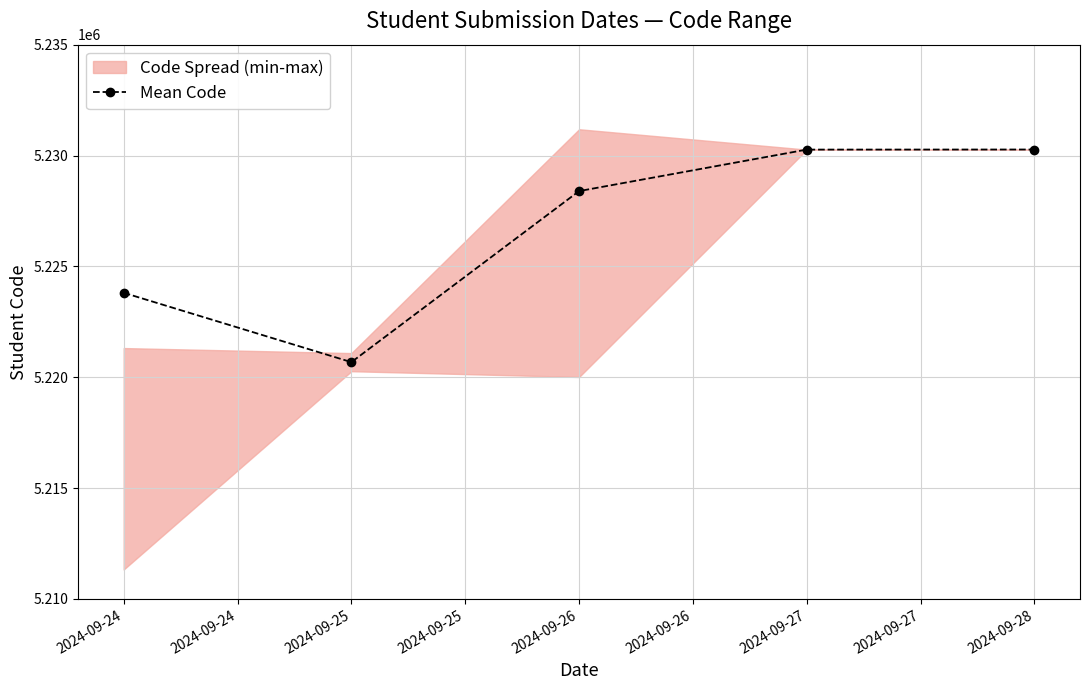

At which label is Mean Code closest to 5225475?

2024-09-24